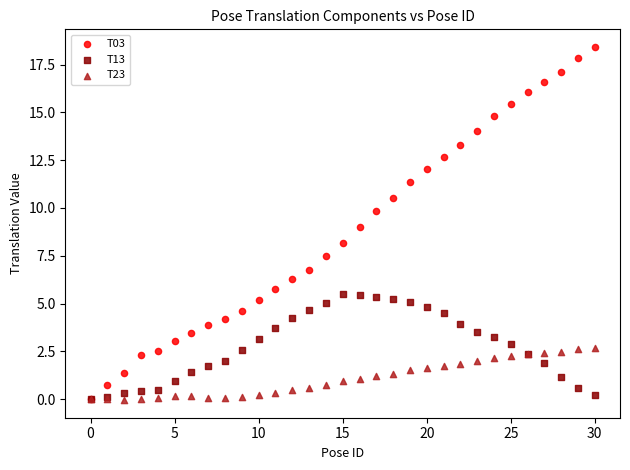

Which series contains the highest Y value?

T03